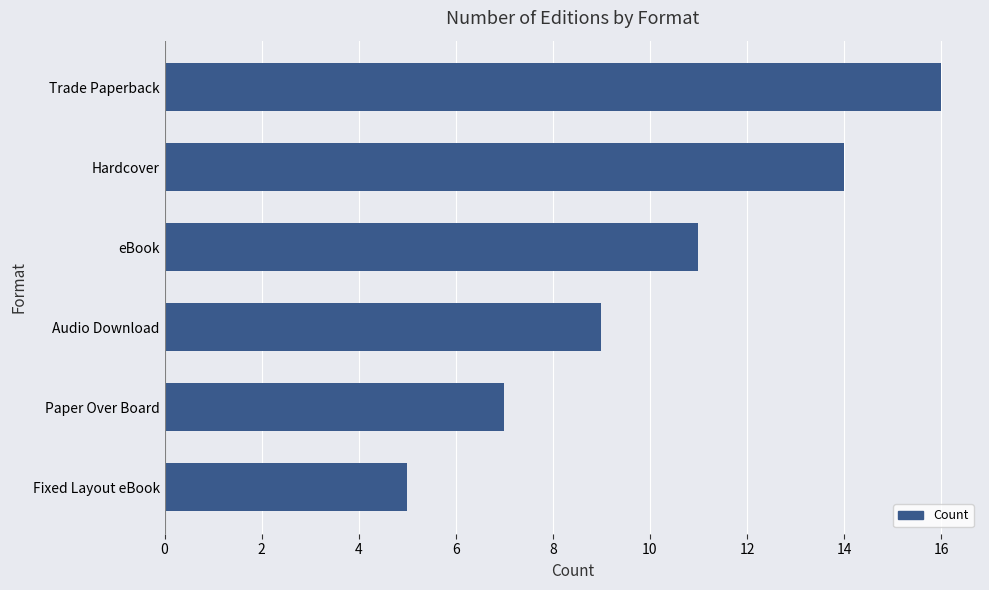

The chart shows a value of 11 at eBook. True or false?

True